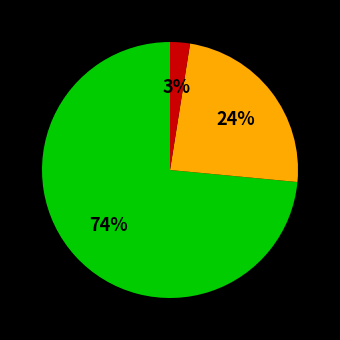

Does any single category account for the majority?

Yes